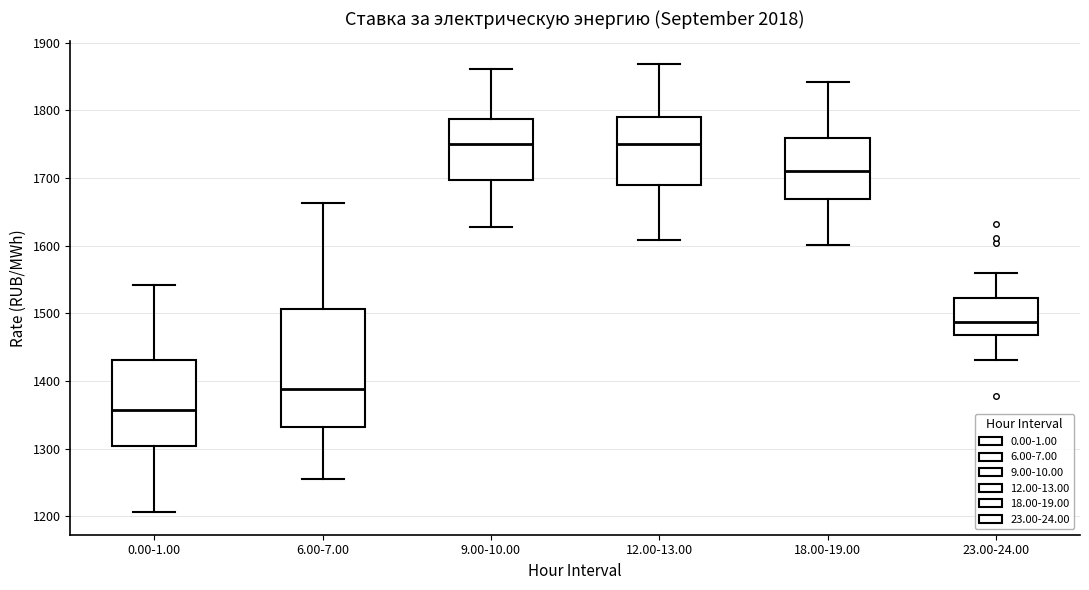

Where is the upper edge of the box for 18.00-19.00 on the y-axis? The values are not printed on the chart, so give them approximately, as read against the axis.

1760